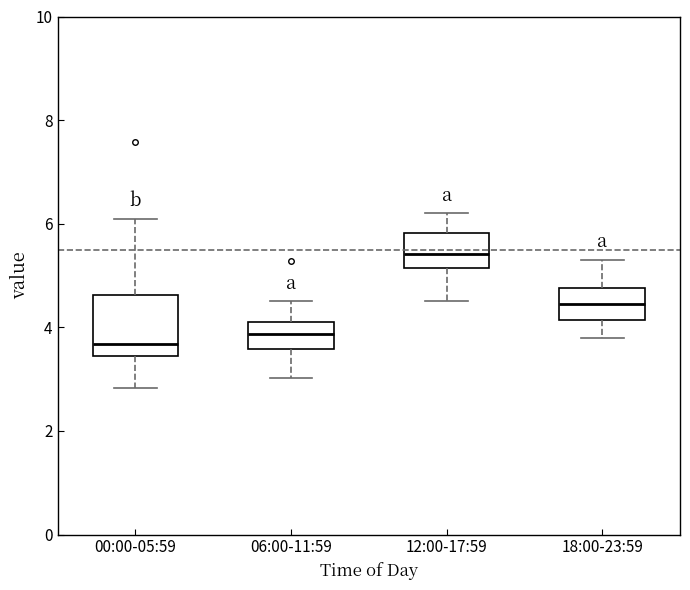

Where is the upper edge of the box for 00:00-05:59 on the y-axis? The values are not printed on the chart, so give them approximately, as read against the axis.

4.6